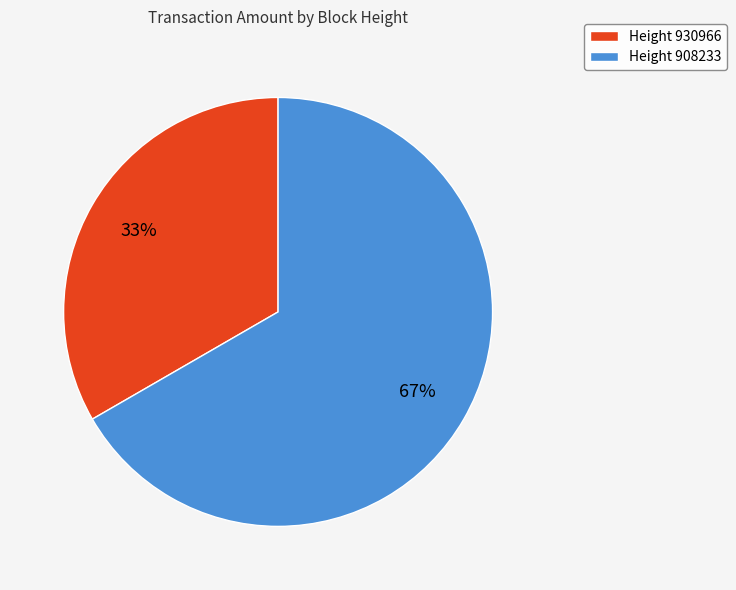

True or false: Height 930966 accounts for 33% of the total.

True